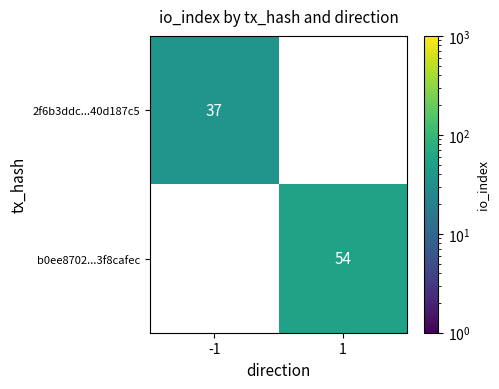

Reading left to right, what are all the values shown in this chart?

2f6b3ddc...40d187c5: 37	0
b0ee8702...3f8cafec: 0	54